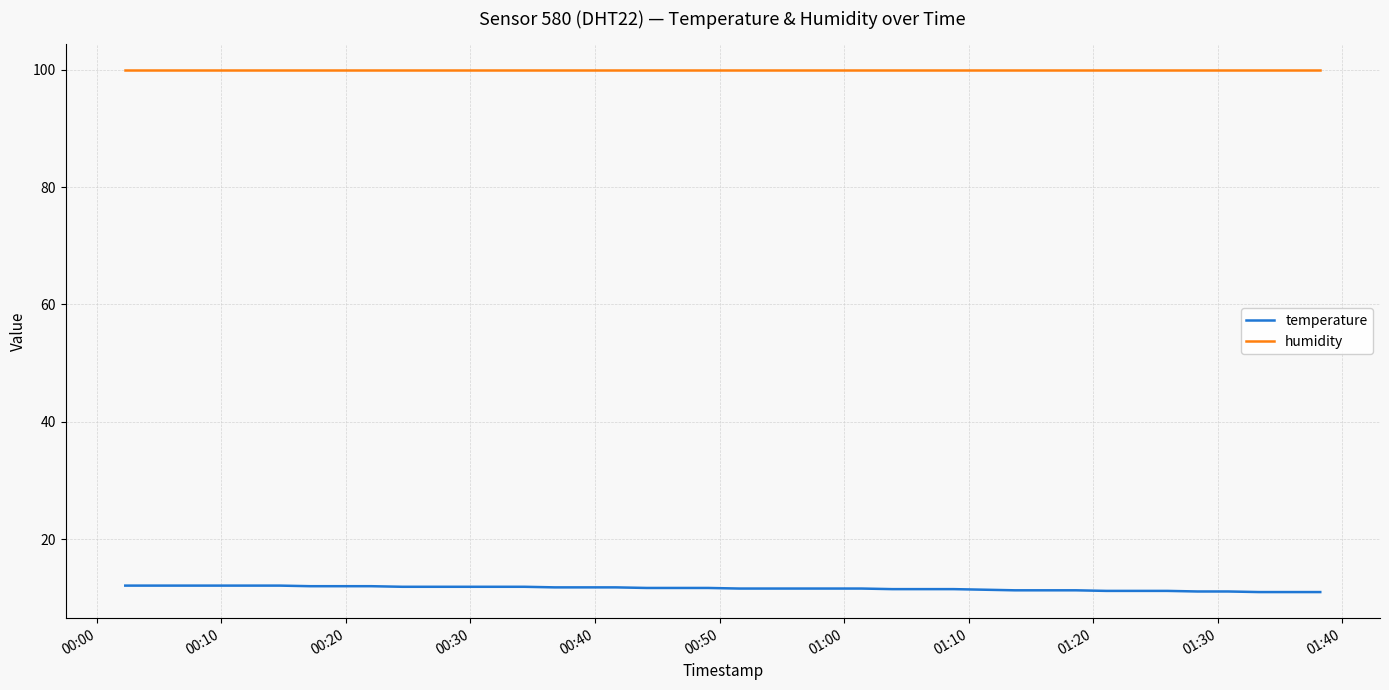

Rank the series by their maximum value, from highest to lowest.

humidity, temperature